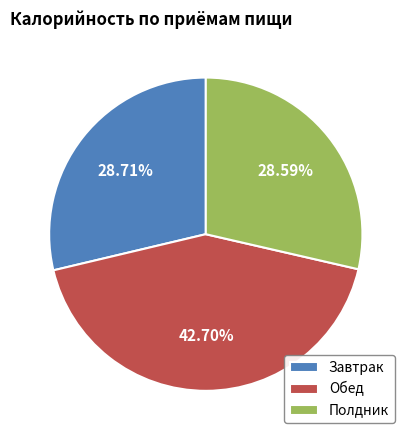

What is the largest slice in the pie chart?

Обед